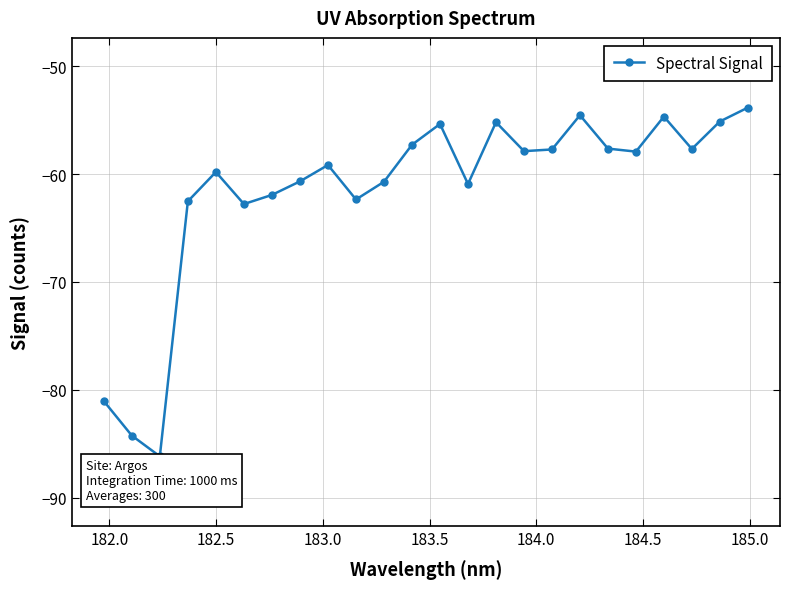

What is the smallest value displayed?

-86.2